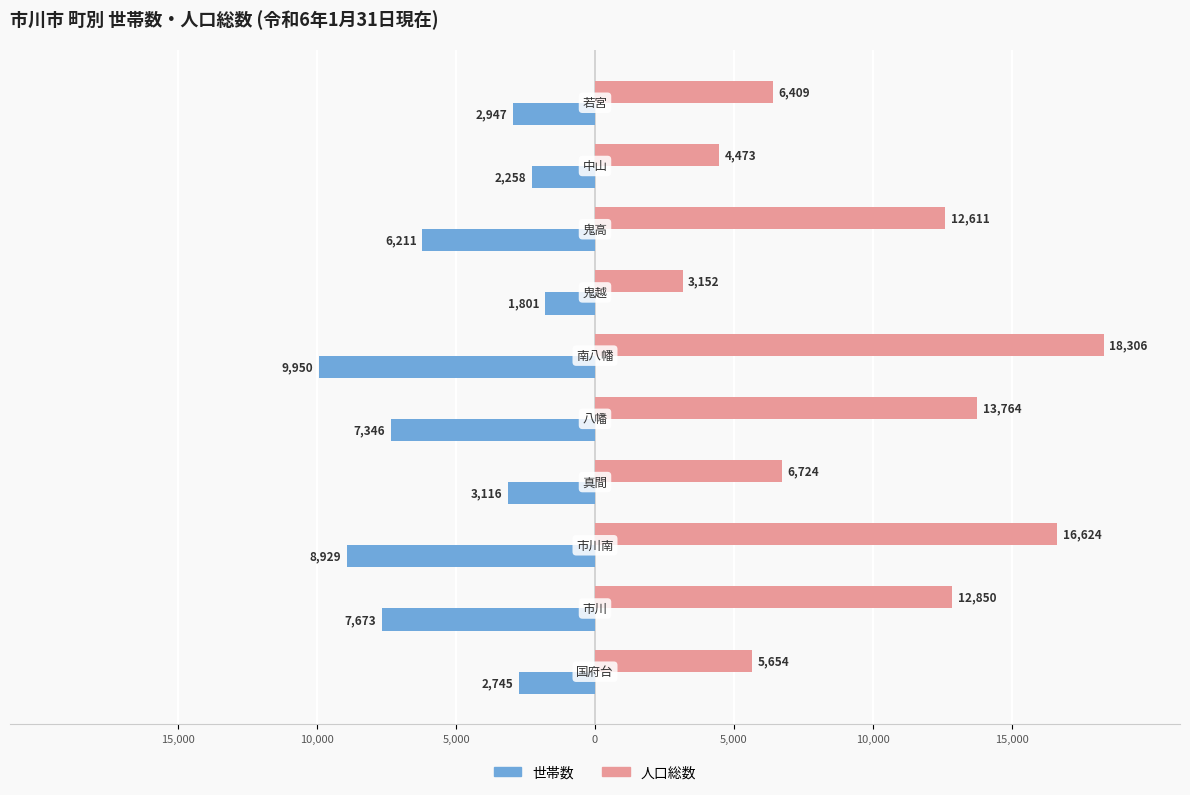

What are all the series names shown in the legend?

世帯数, 人口総数